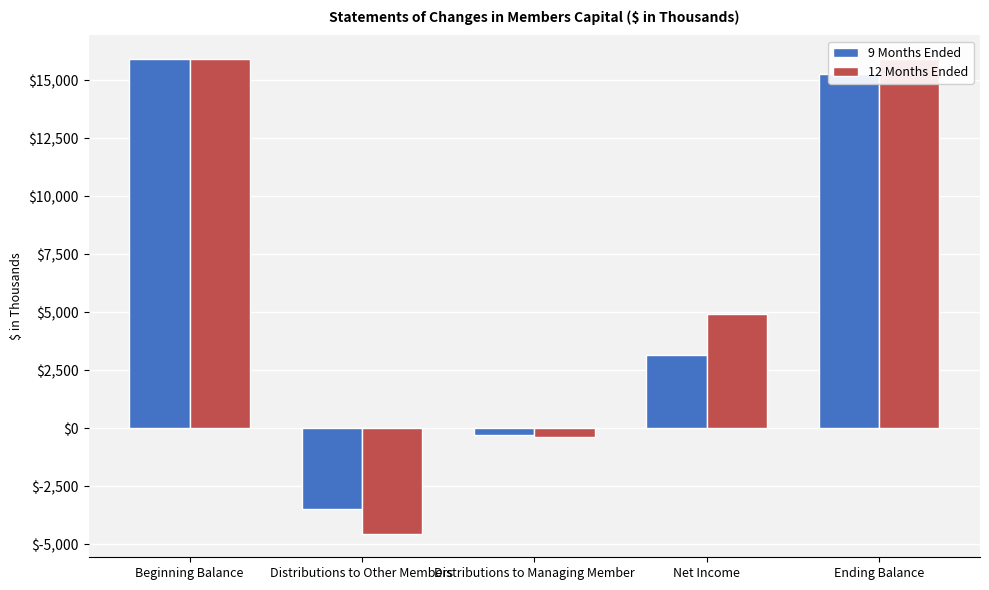

What is the maximum value for 9 Months Ended?

15900